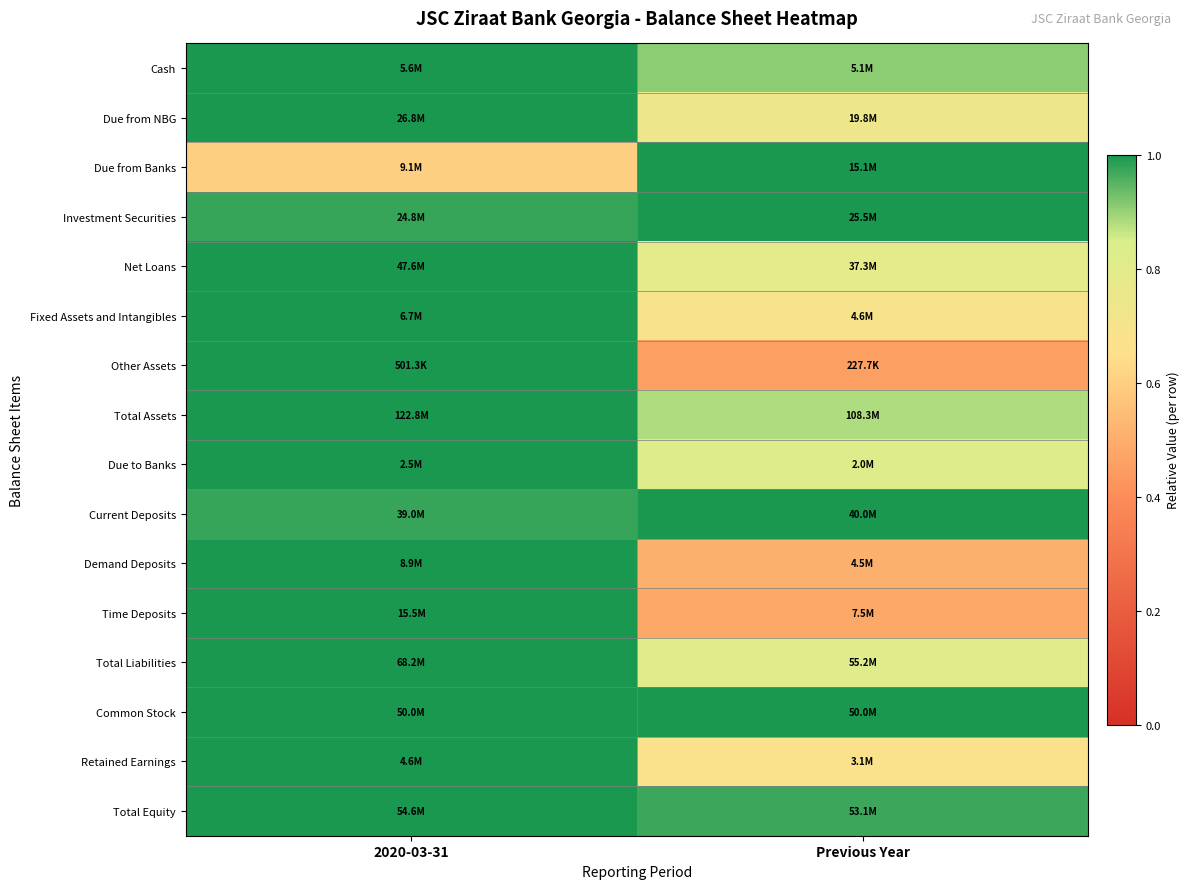

Reading left to right, extract all data points from this chart.

Cash: 2020-03-31=1.0	Previous Year=0.9
Due from NBG: 2020-03-31=1.0	Previous Year=0.7
Due from Banks: 2020-03-31=0.6	Previous Year=1.0
Investment Securities: 2020-03-31=1.0	Previous Year=1.0
Net Loans: 2020-03-31=1.0	Previous Year=0.8
Fixed Assets and Intangibles: 2020-03-31=1.0	Previous Year=0.7
Other Assets: 2020-03-31=1.0	Previous Year=0.5
Total Assets: 2020-03-31=1.0	Previous Year=0.9
Due to Banks: 2020-03-31=1.0	Previous Year=0.8
Current Deposits: 2020-03-31=1.0	Previous Year=1.0
Demand Deposits: 2020-03-31=1.0	Previous Year=0.5
Time Deposits: 2020-03-31=1.0	Previous Year=0.5
Total Liabilities: 2020-03-31=1.0	Previous Year=0.8
Common Stock: 2020-03-31=1.0	Previous Year=1.0
Retained Earnings: 2020-03-31=1.0	Previous Year=0.7
Total Equity: 2020-03-31=1.0	Previous Year=1.0